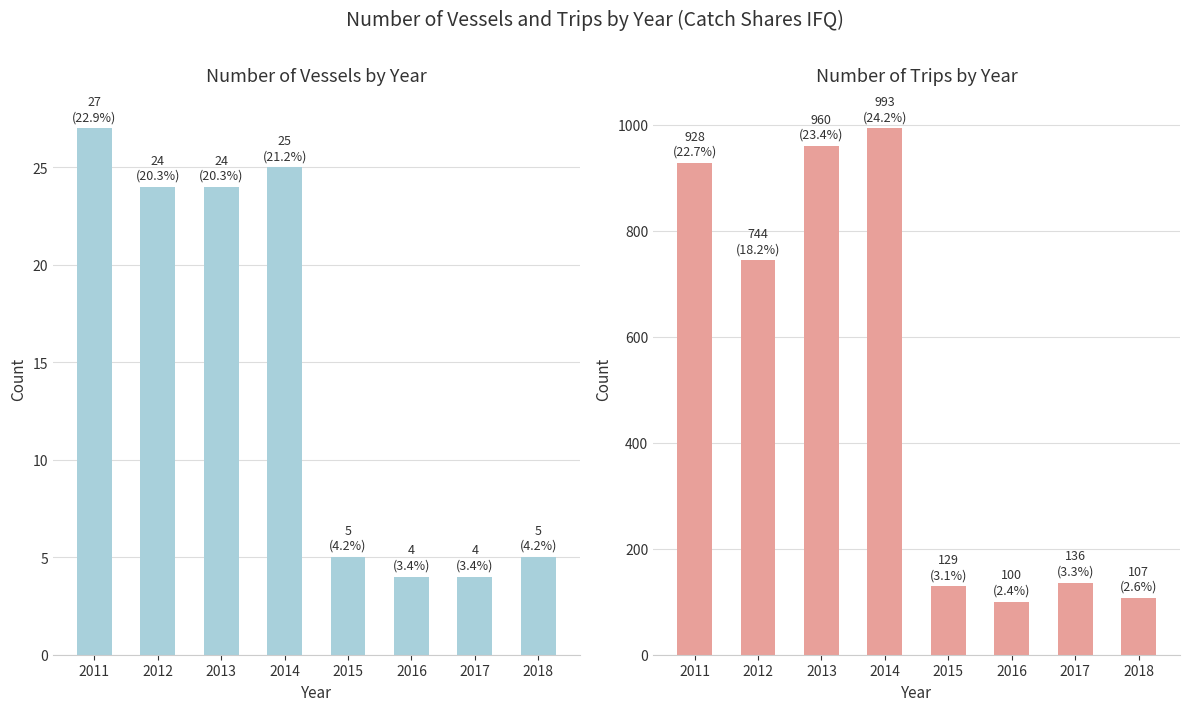

What is the sum of the No_vessels values at 2011 and 2014?

52